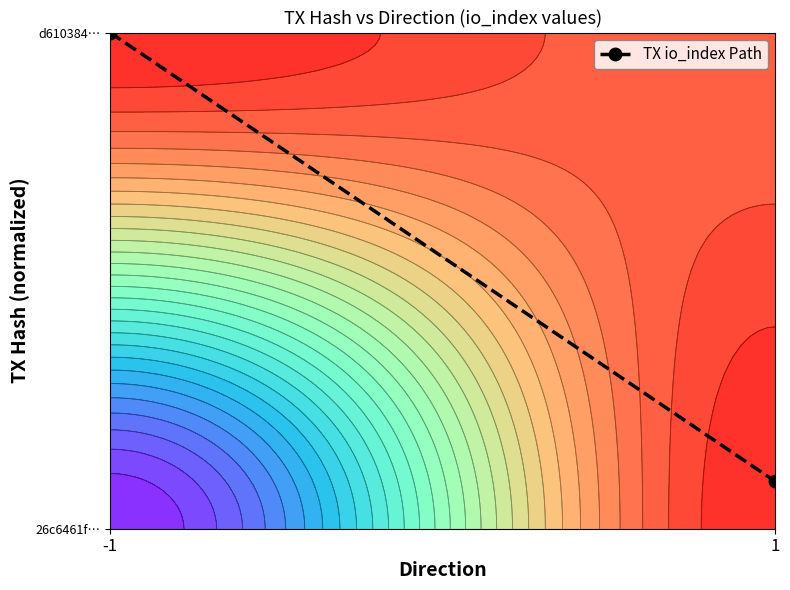

The chart shows a value of 1.5 at -1. True or false?

False